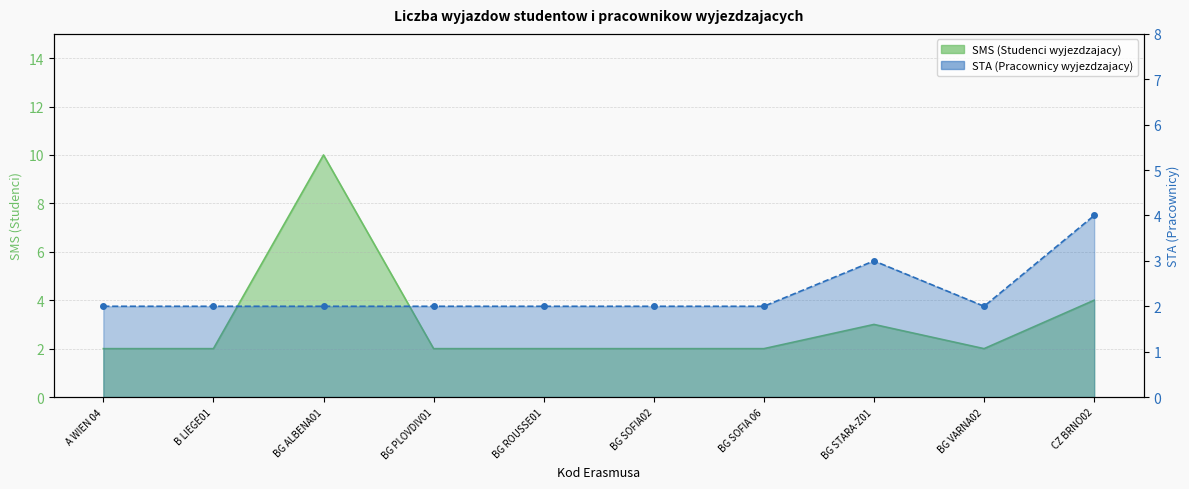

True or false: SMS and STA cross at least once.

False